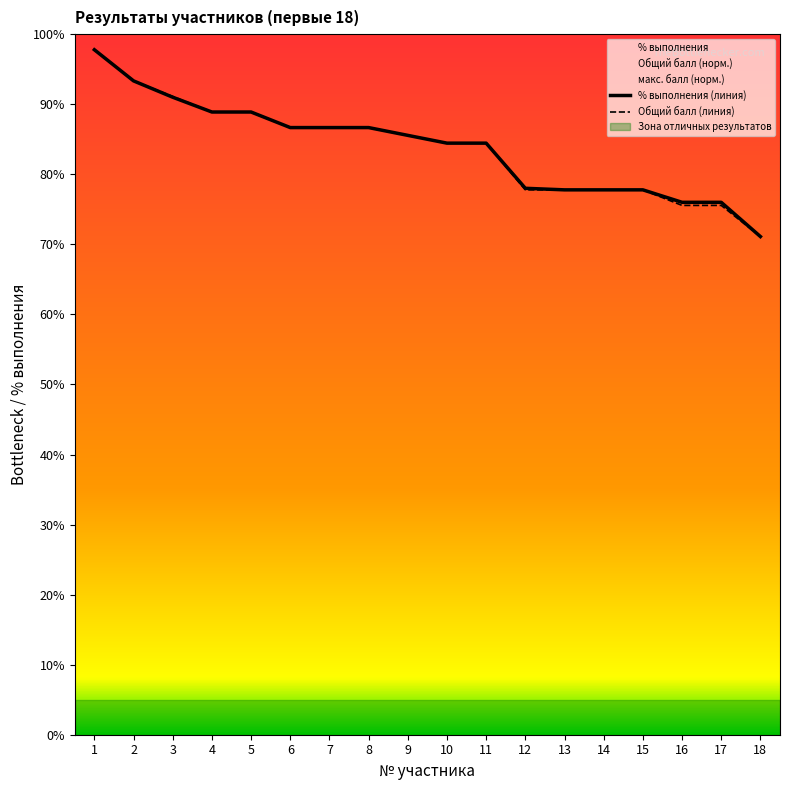

Reading left to right, transcribe all the data shown in this chart.

% выполнения: 1=1.0	2=0.9	3=0.9	4=0.9	5=0.9	6=0.9	7=0.9	8=0.9	9=0.9	10=0.8	11=0.8	12=0.8	13=0.8	14=0.8	15=0.8	16=0.8	17=0.8	18=0.7
Общий балл: 1=1.0	2=0.9	3=0.9	4=0.9	5=0.9	6=0.9	7=0.9	8=0.9	9=0.9	10=0.8	11=0.8	12=0.8	13=0.8	14=0.8	15=0.8	16=0.8	17=0.8	18=0.7